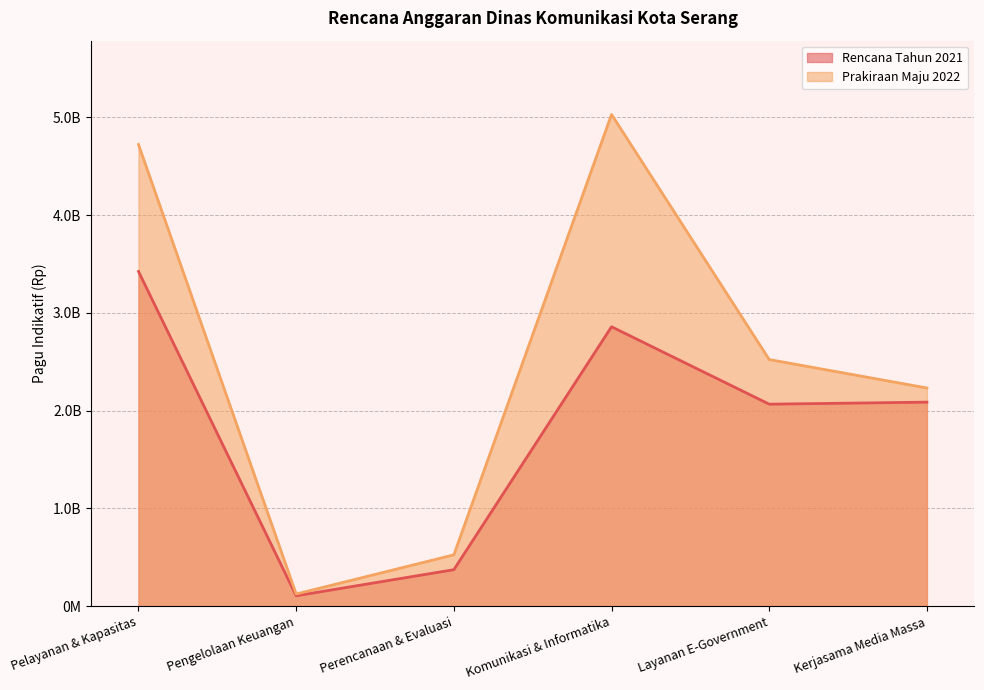

What is the greatest value displayed?

5029476000